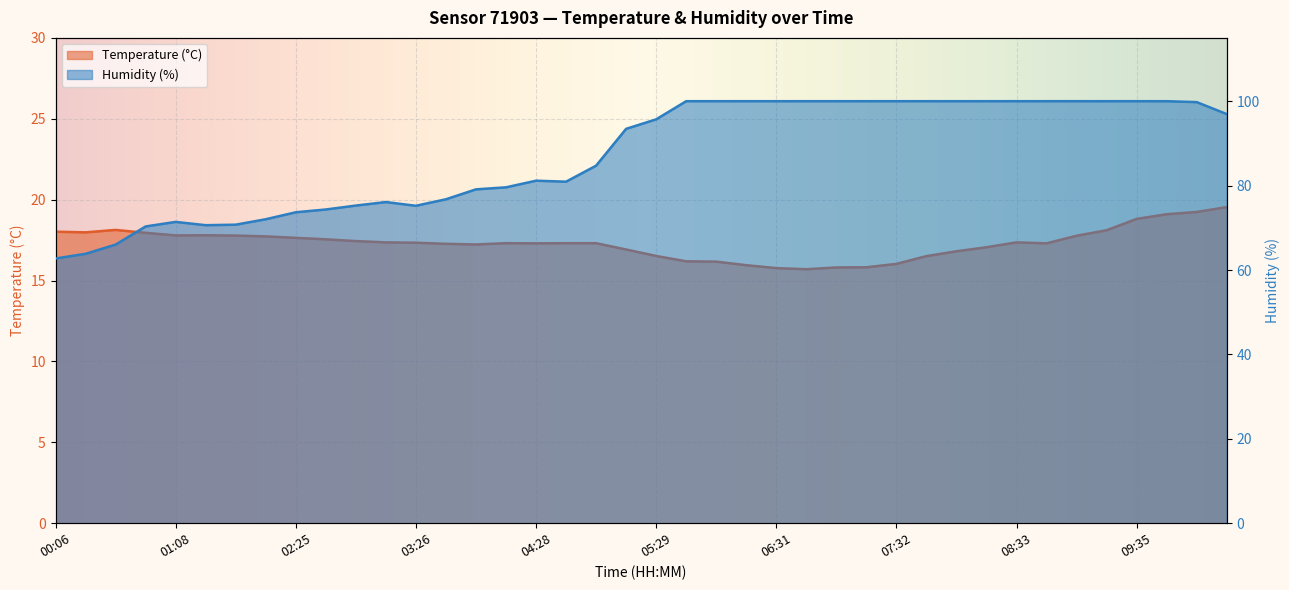

What is the difference between the maximum and minimum values in the Temperature (°C) series?

3.8